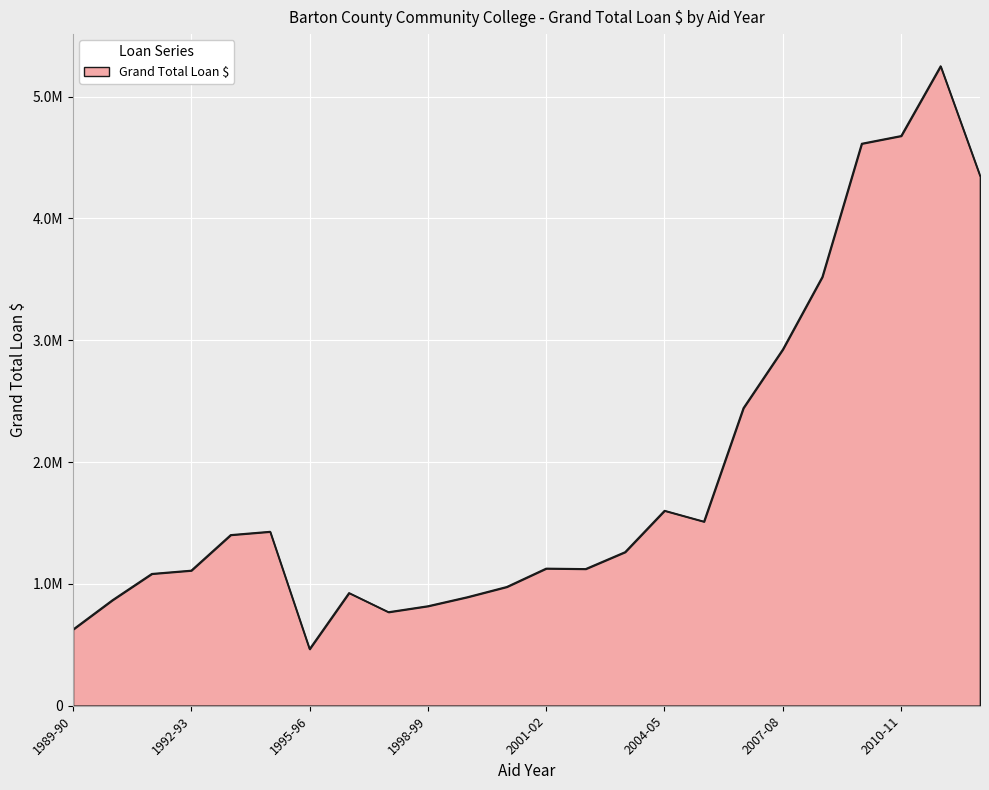

What is the minimum value shown in the chart?

465501